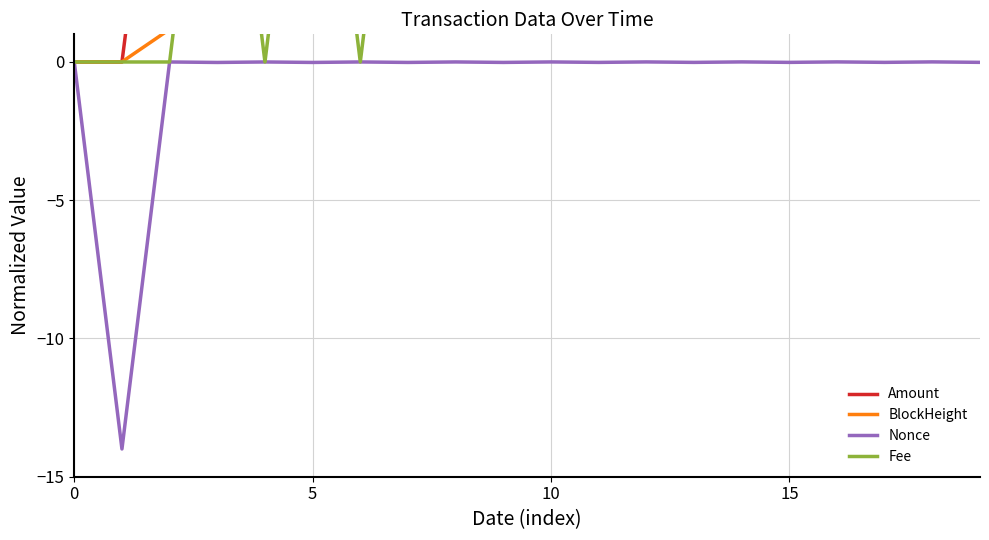

The value of Nonce at 10 is -0.0. True or false?

True